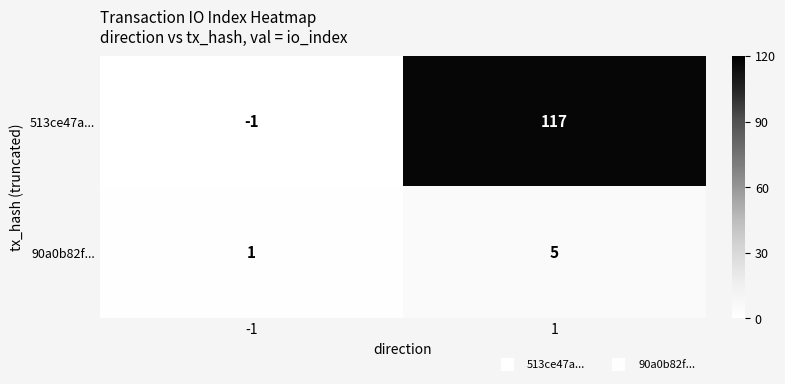

Which series has the largest range (max minus min)?

513ce47a...